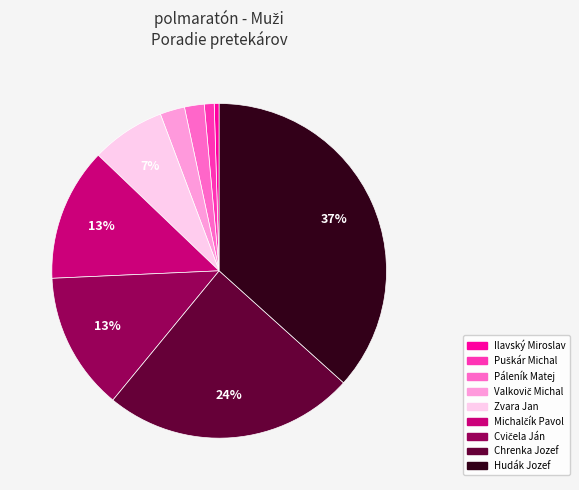

What is the largest slice in the pie chart?

Hudák Jozef